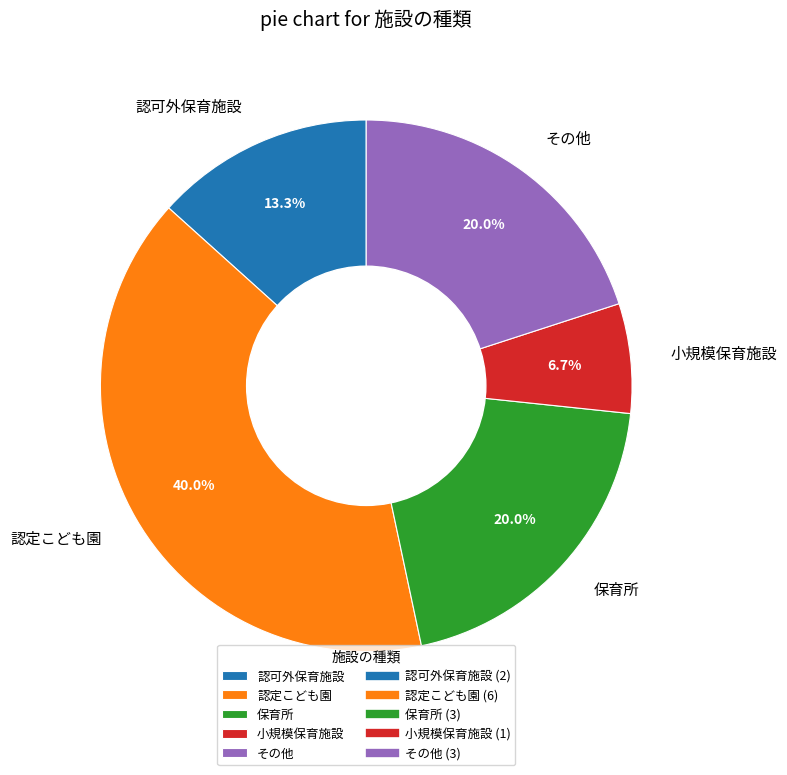

To the nearest percent, what is the combined percentage of 認可外保育施設 and 小規模保育施設?

20%